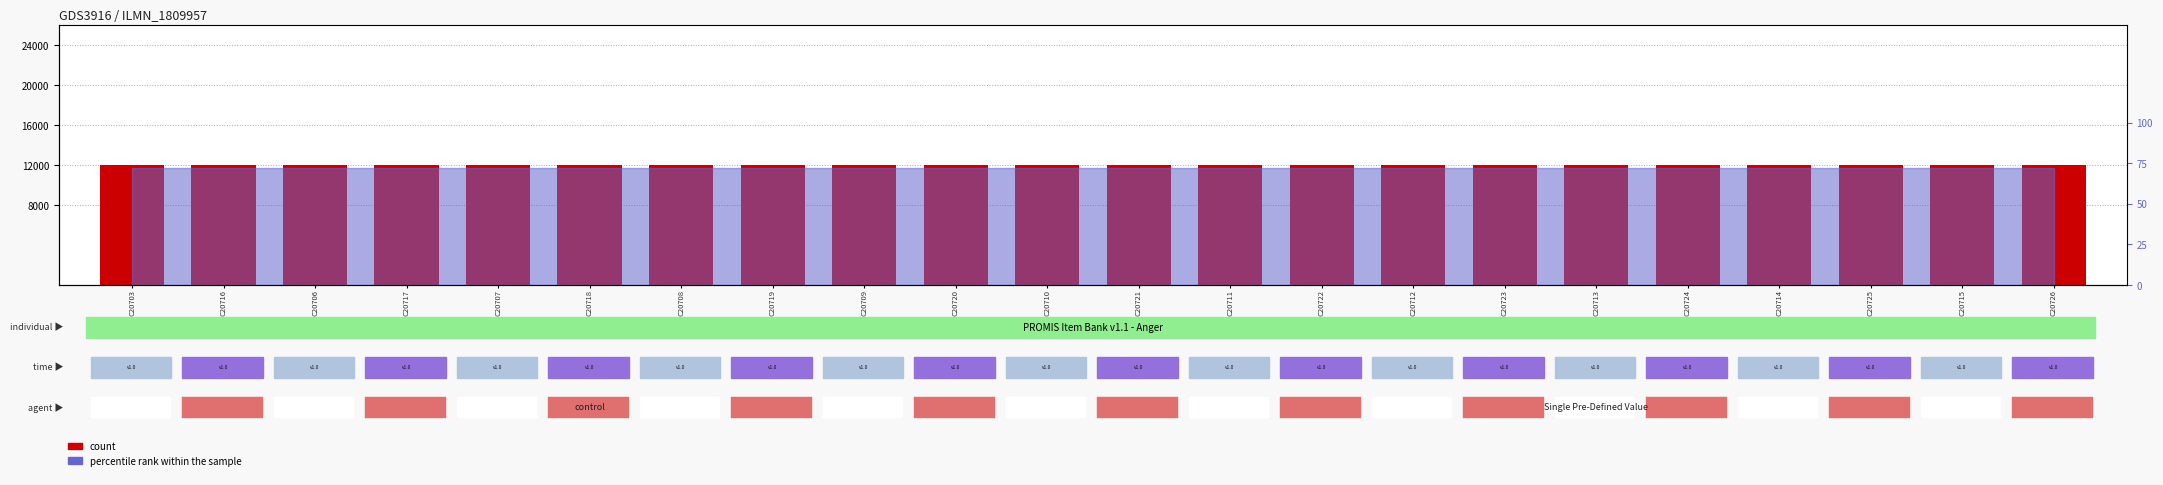

Reading left to right, transcribe all the data shown in this chart.

count: 12000	12000	12000	12000	12000	12000	12000	12000	12000	12000	12000	12000	12000	12000	12000	12000	12000	12000	12000	12000	12000	12000
percentile rank within the sample: 75	75	75	75	75	75	75	75	75	75	75	75	75	75	75	75	75	75	75	75	75	75